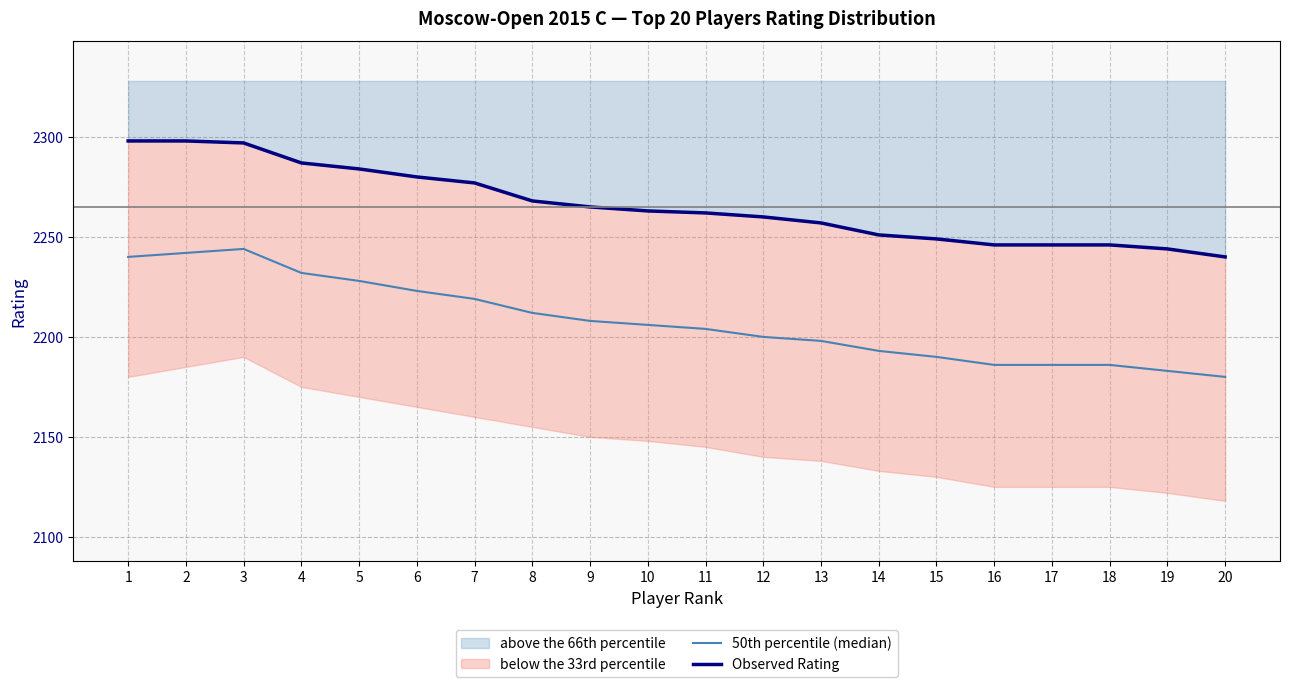

True or false: 50th percentile (median) and Observed Rating cross at least once.

False